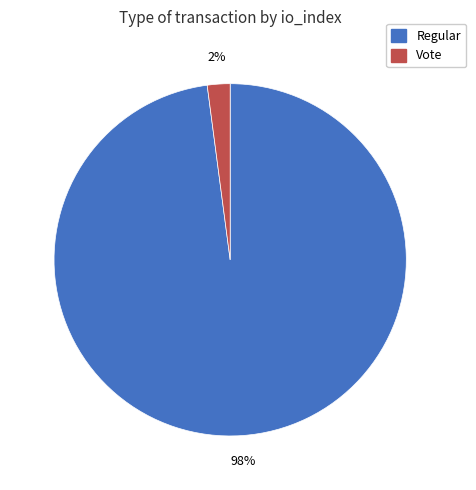

Combined, do Regular and Vote account for over 50%?

Yes